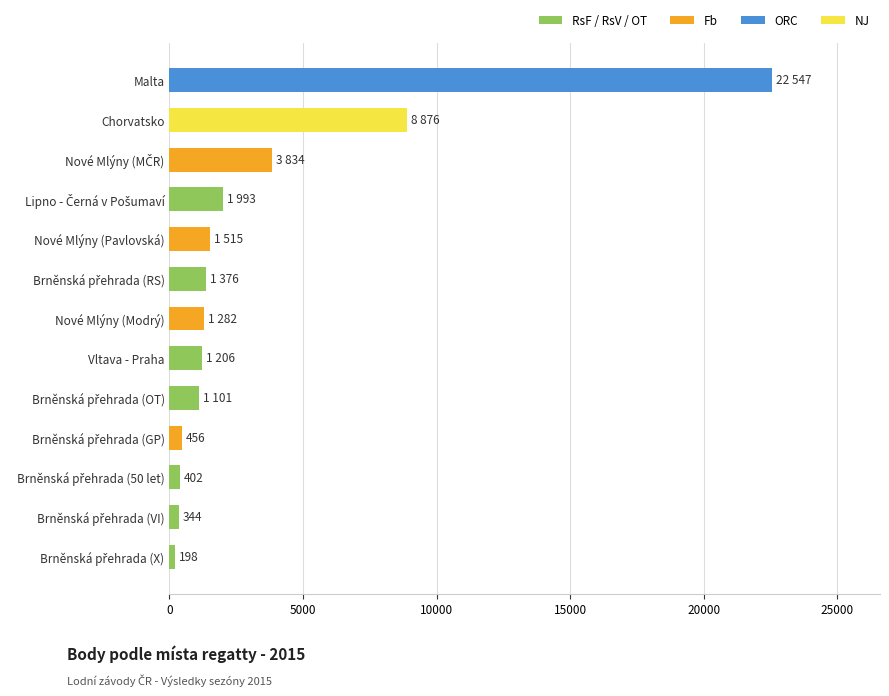

List the labels in order of value, largest first.

Malta, Chorvatsko, Nové Mlýny (MČR), Lipno - Černá v Pošumaví, Nové Mlýny (Pavlovská), Brněnská přehrada (RS), Nové Mlýny (Modrý), Vltava - Praha, Brněnská přehrada (OT), Brněnská přehrada (GP), Brněnská přehrada (50 let), Brněnská přehrada (VI), Brněnská přehrada (X)